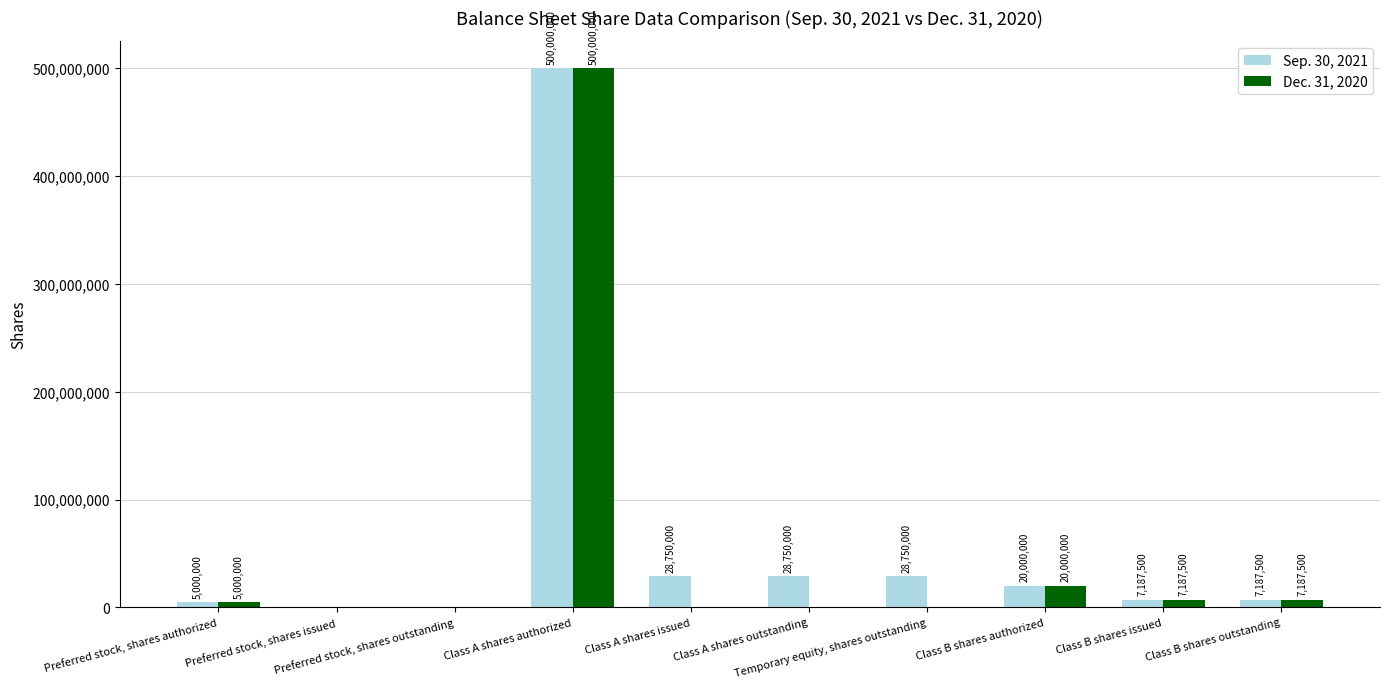

What is the maximum value for Dec. 31, 2020?

500000000